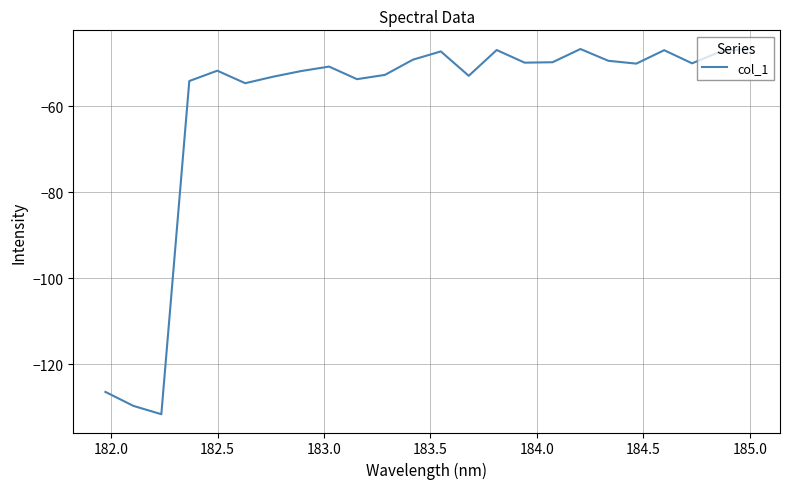

What is the minimum value shown in the chart?

-131.7